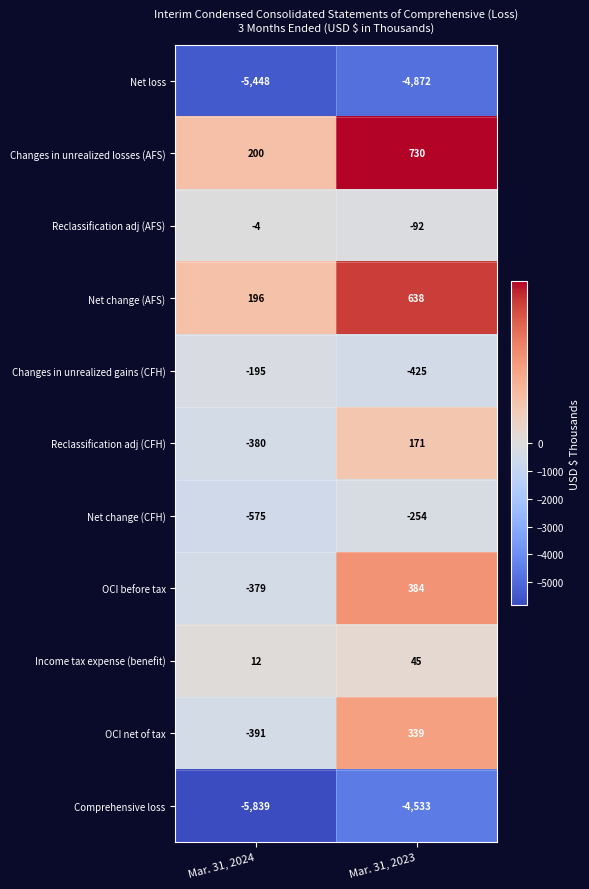

Which label corresponds to the largest value in the chart?

Mar. 31, 2023